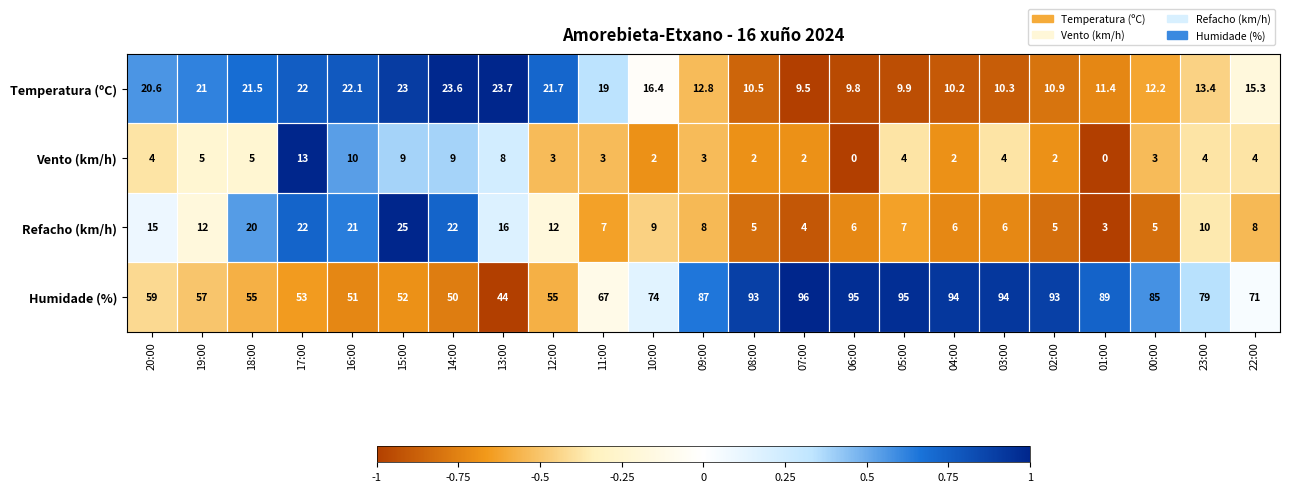

Rank the series at 18:00 from lowest to highest value.

Vento (km/h), Refacho (km/h), Temperatura (ºC), Humidade (%)